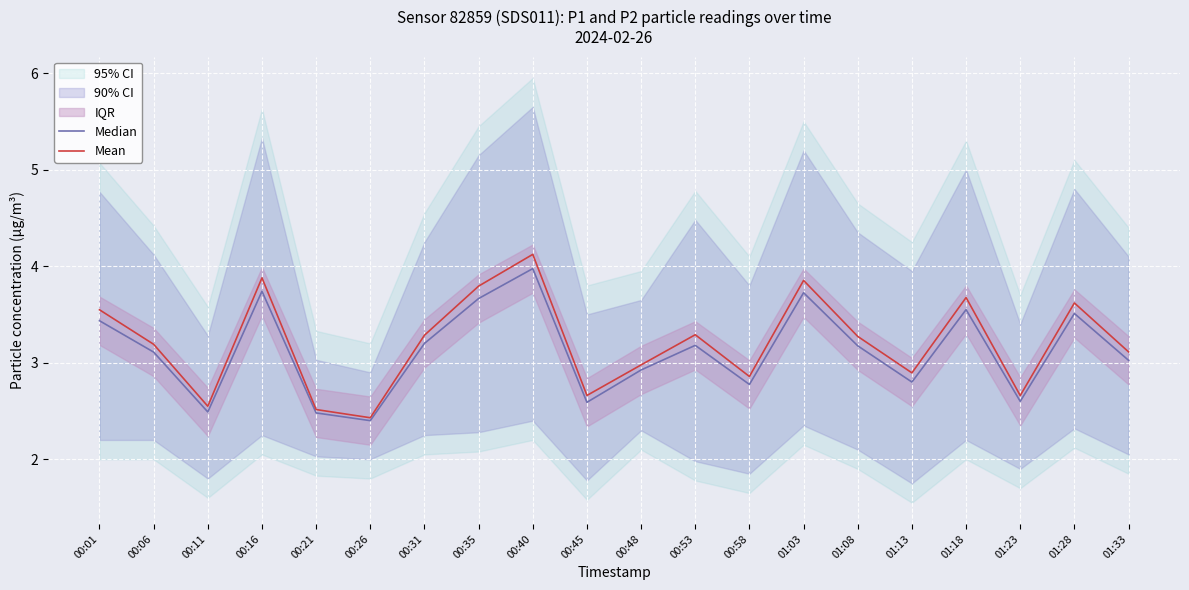

Which category has the lowest value in the Median series?

00:26